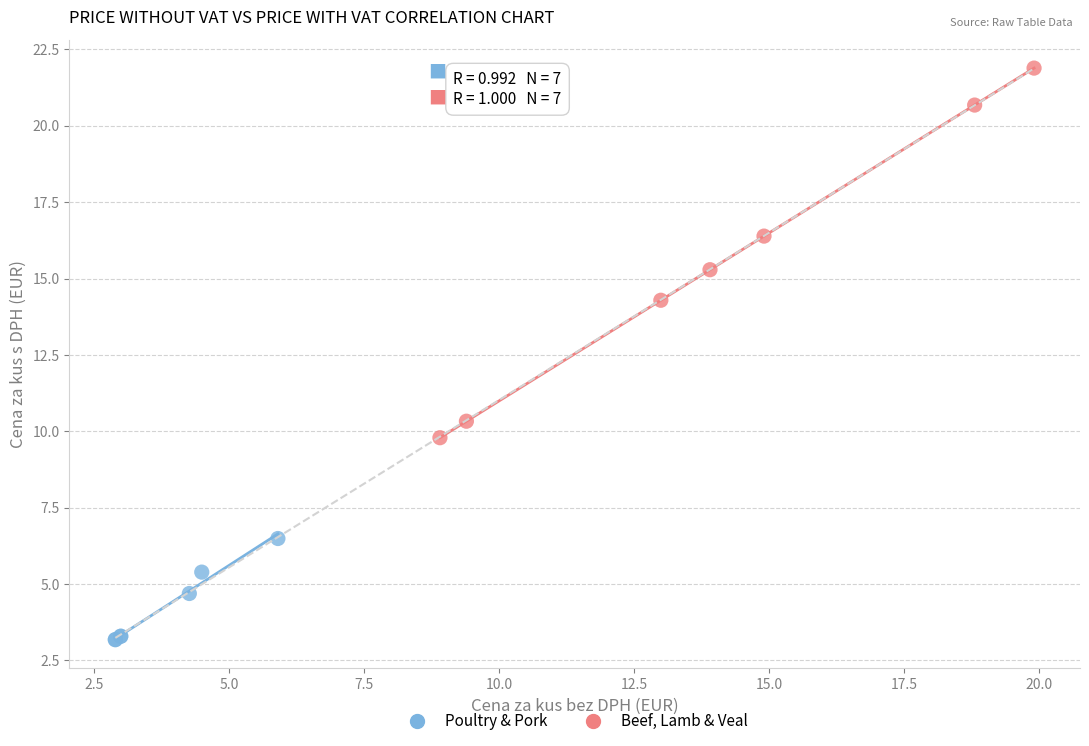

Which series contains the highest Y value?

Beef, Lamb & Veal